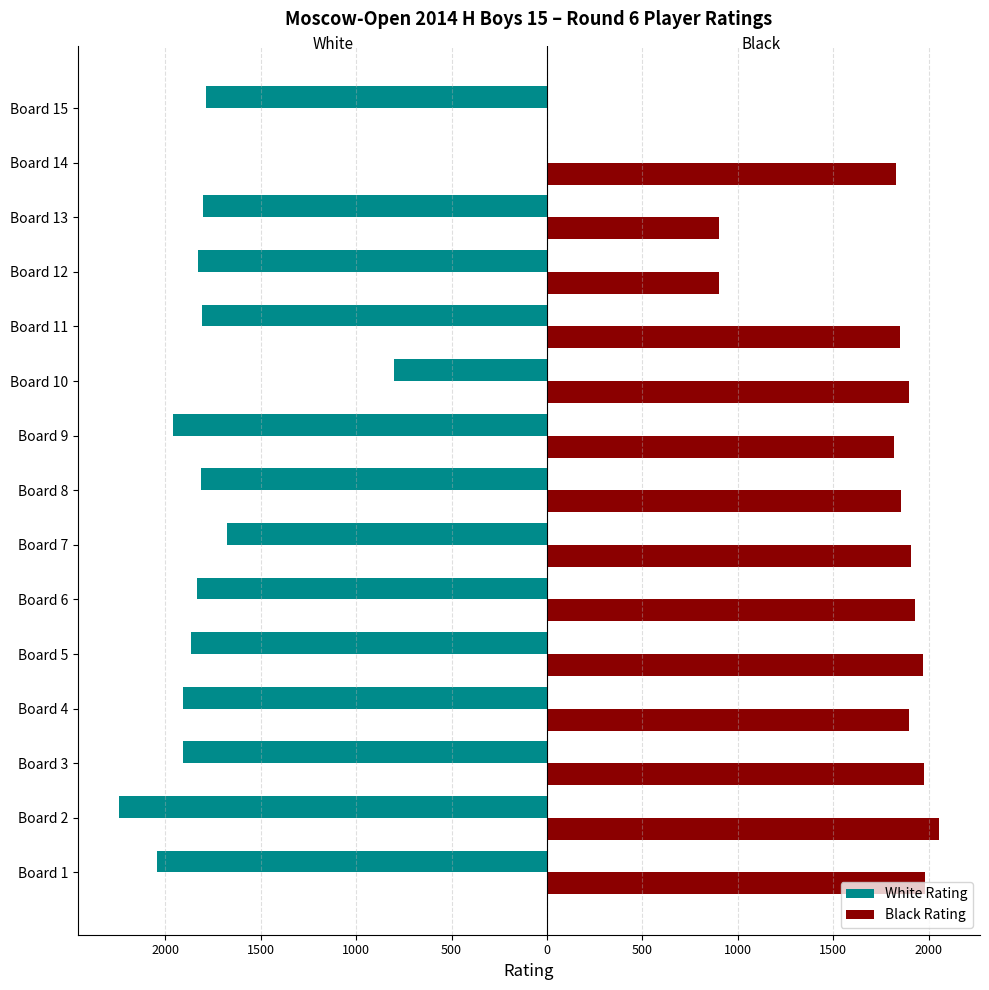

What are all the series names shown in the legend?

White Rating, Black Rating